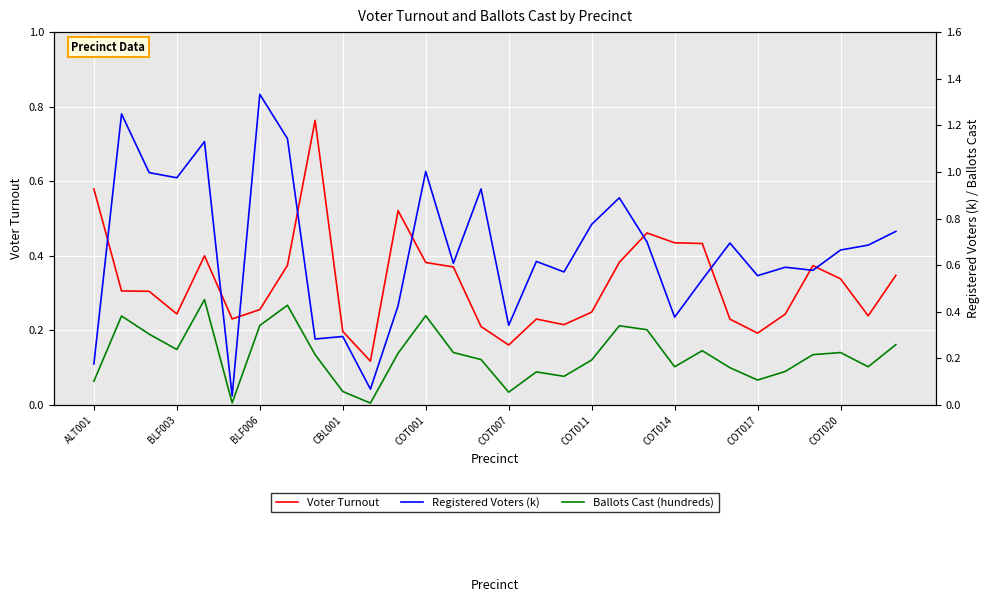

What is the value of the Registered Voters (k) point at the 5th from the left?

1.1